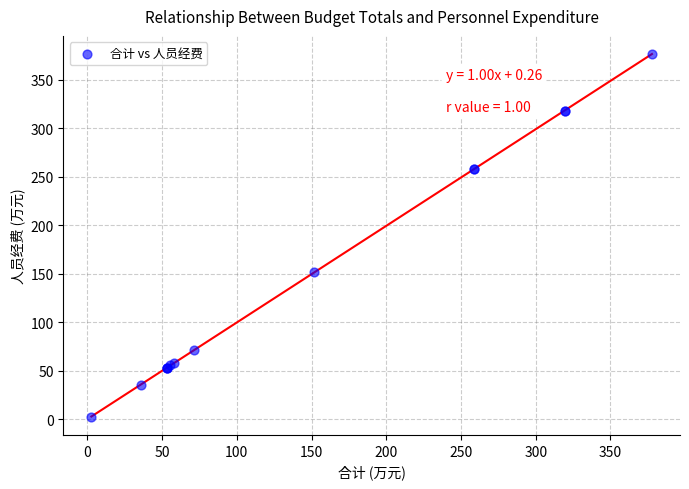

What Y value in the scatter plot is closest to 189?

151.8